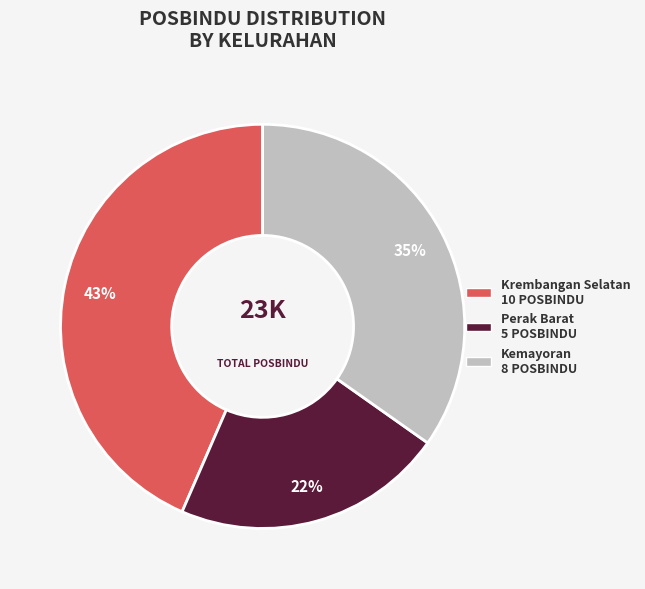

Count the number of slices in the pie.

3